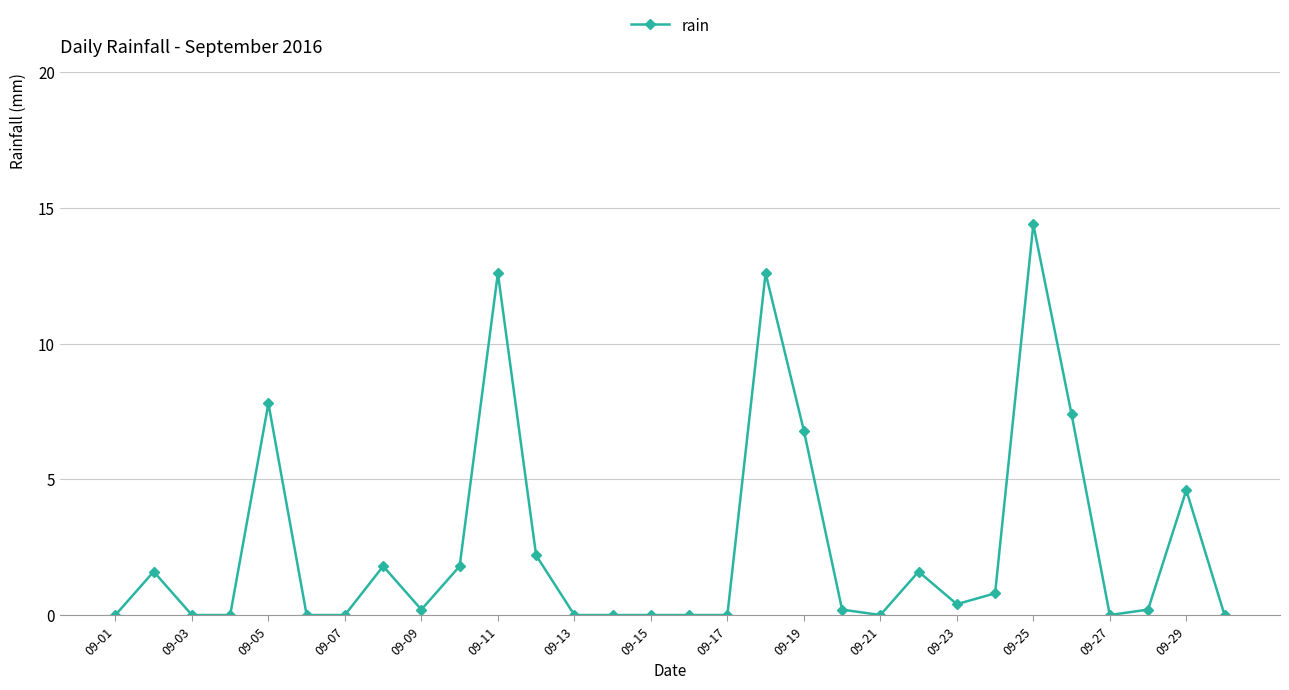

What is the value of the 2nd point from the left?

1.6